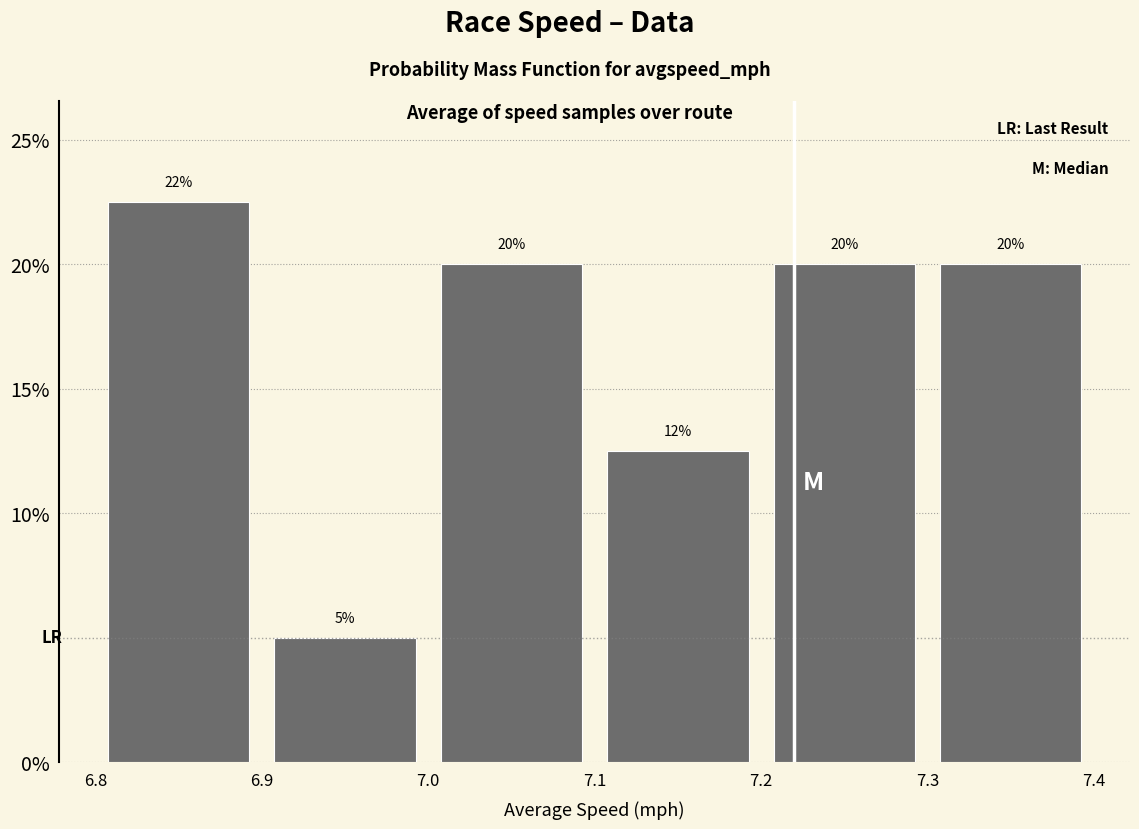

Over which range of the x-axis is the bar tallest?

6.8 to 6.9